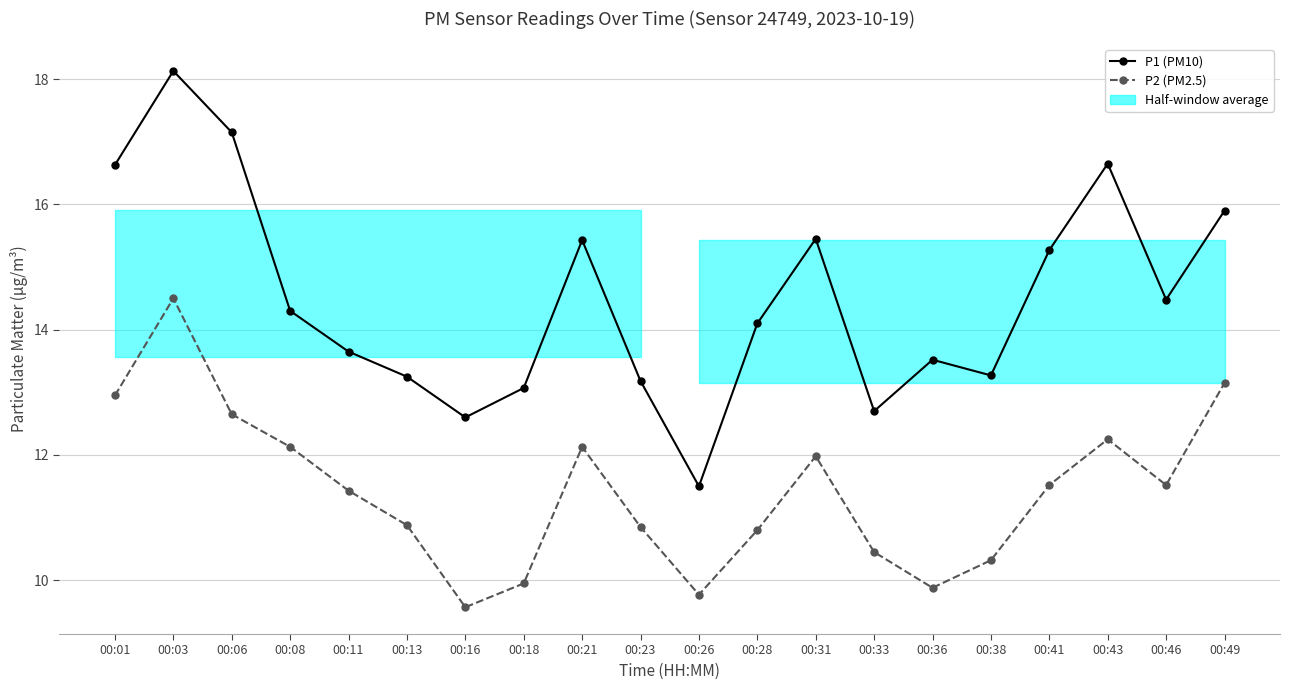

Which category has the highest value in the P2 (PM2.5) series?

00:03